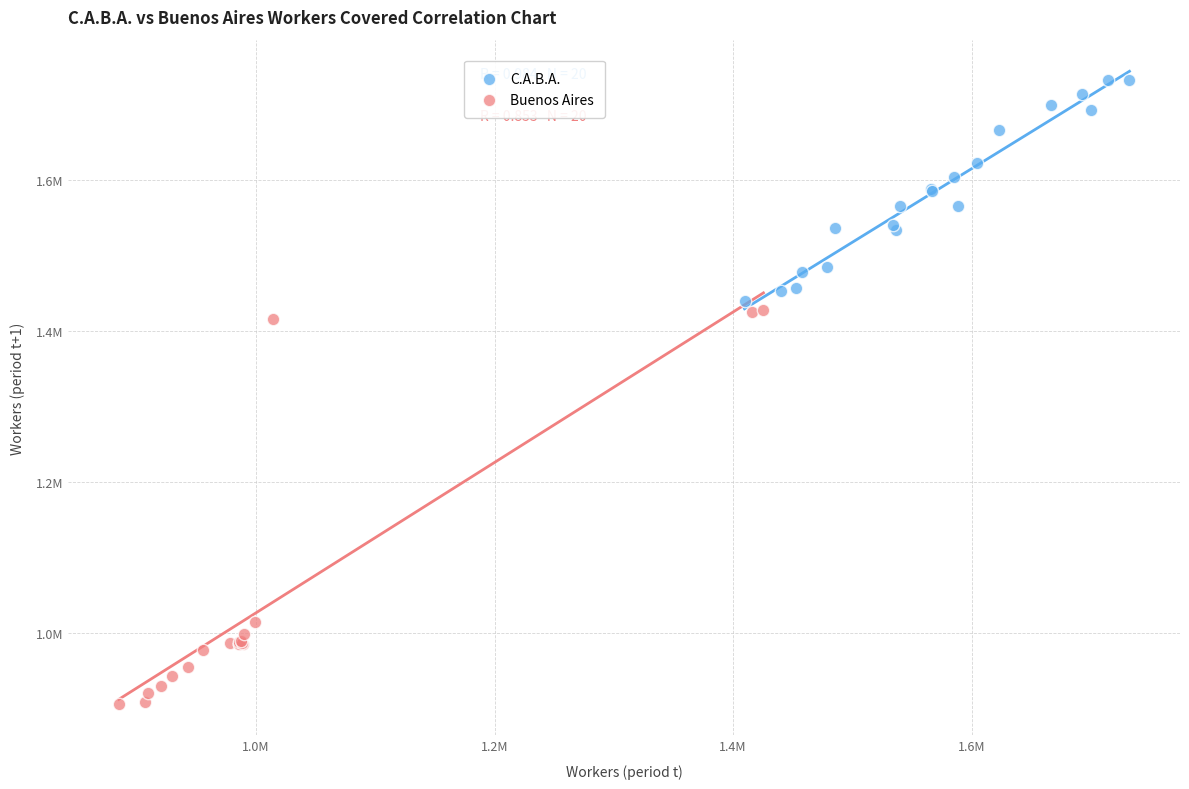

Which series reaches the maximum Y coordinate?

C.A.B.A.